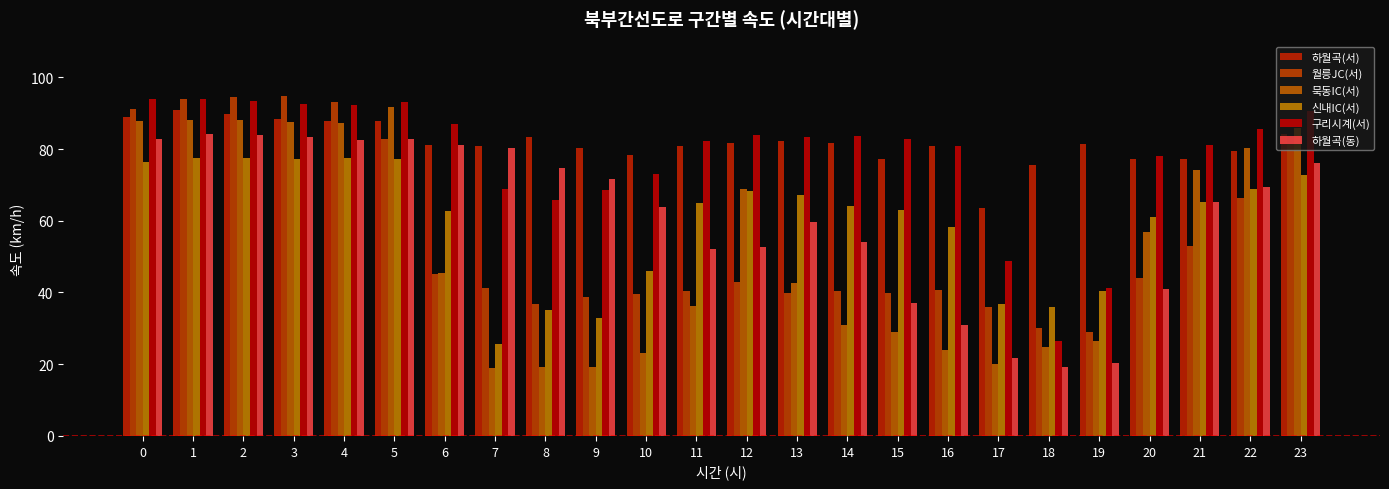

The value of 구리시계(서) at 12 is 139.5. True or false?

False